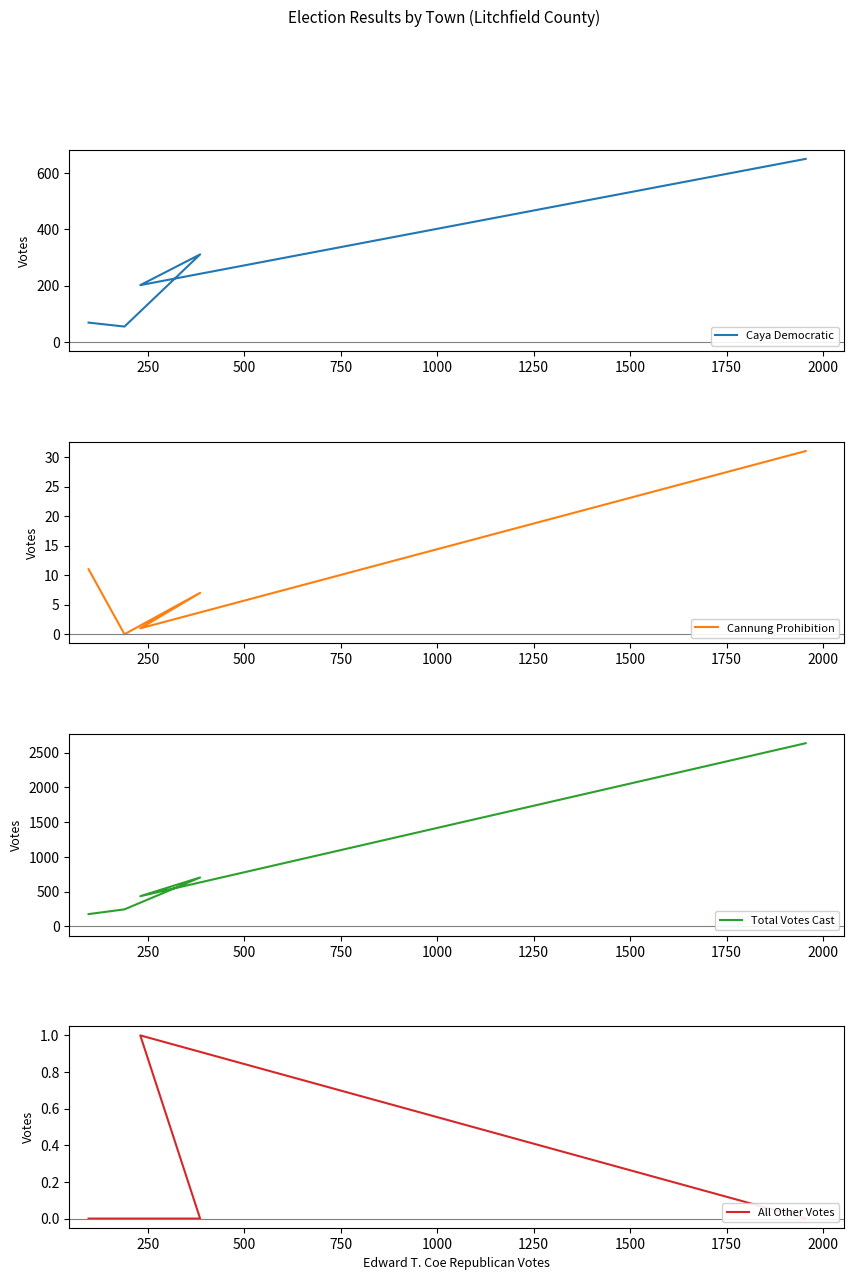

What is the difference between the second highest and second lowest values in the Cannung Prohibition series?

10